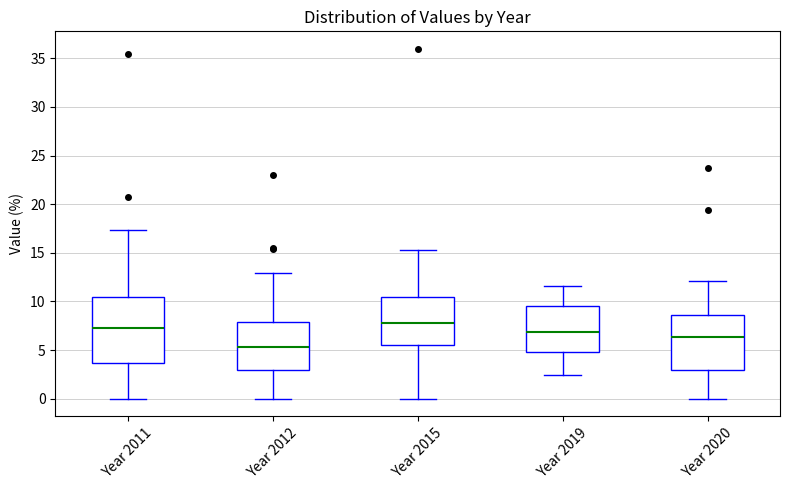

Reading left to right, transcribe this box plot: for each box, give where its median line is, the range the box spans, and where its two whiskers end, as read against the y-axis. The values are not printed on the chart, so give them approximately, as read against the axis.

Year 2011: median 7.0, box 3.5 to 10.5, whiskers 0.0 to 17.5
Year 2012: median 5.5, box 3.0 to 8.0, whiskers 0.0 to 13.0
Year 2015: median 8.0, box 5.5 to 10.5, whiskers 0.0 to 15.5
Year 2019: median 7.0, box 5.0 to 9.5, whiskers 2.5 to 11.5
Year 2020: median 6.5, box 3.0 to 8.5, whiskers 0.0 to 12.0